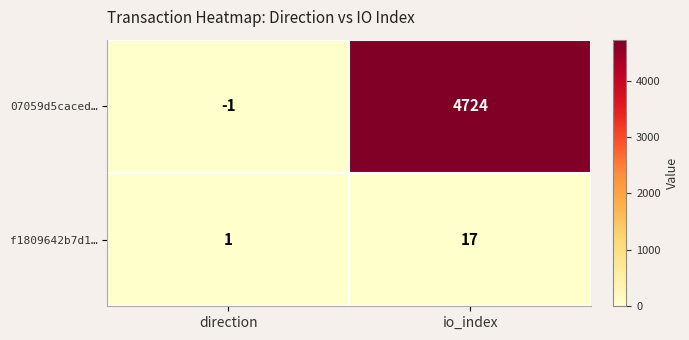

Is it true that 07059d5caced… equals 4724 at io_index?

True